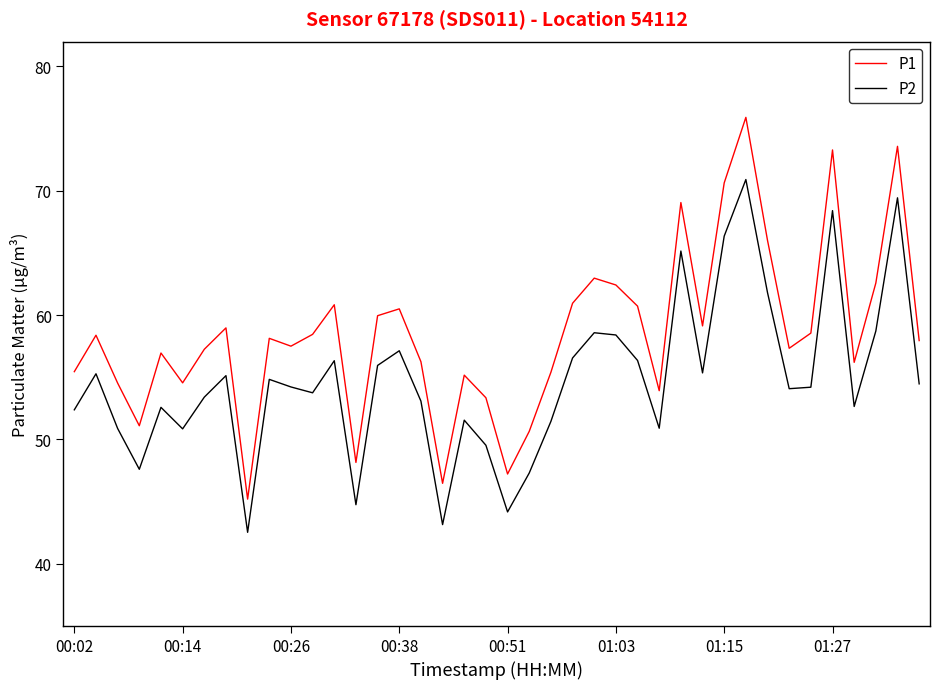

How many distinct data groups are displayed?

2